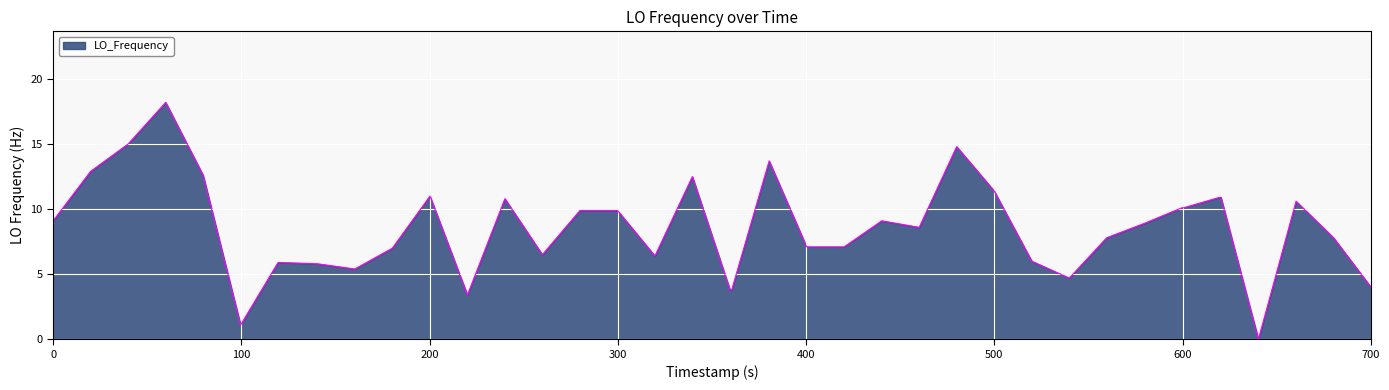

What is the greatest value displayed?

18.2